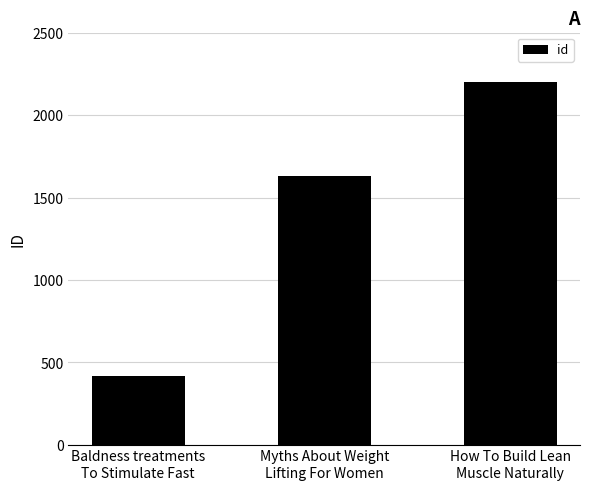

Approximately how many times larger is the value at Baldness treatments
To Stimulate Fast compared to Myths About Weight
Lifting For Women?

0.3